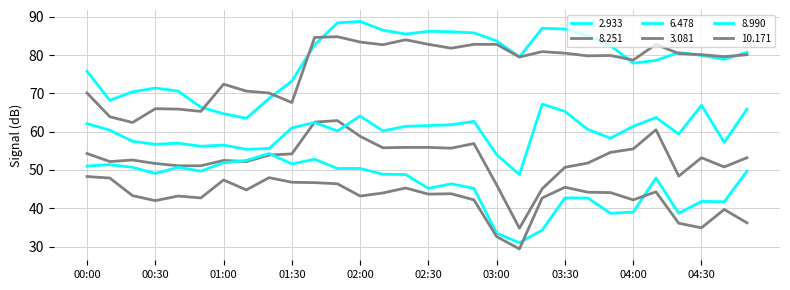

How many lines are shown in the chart?

6